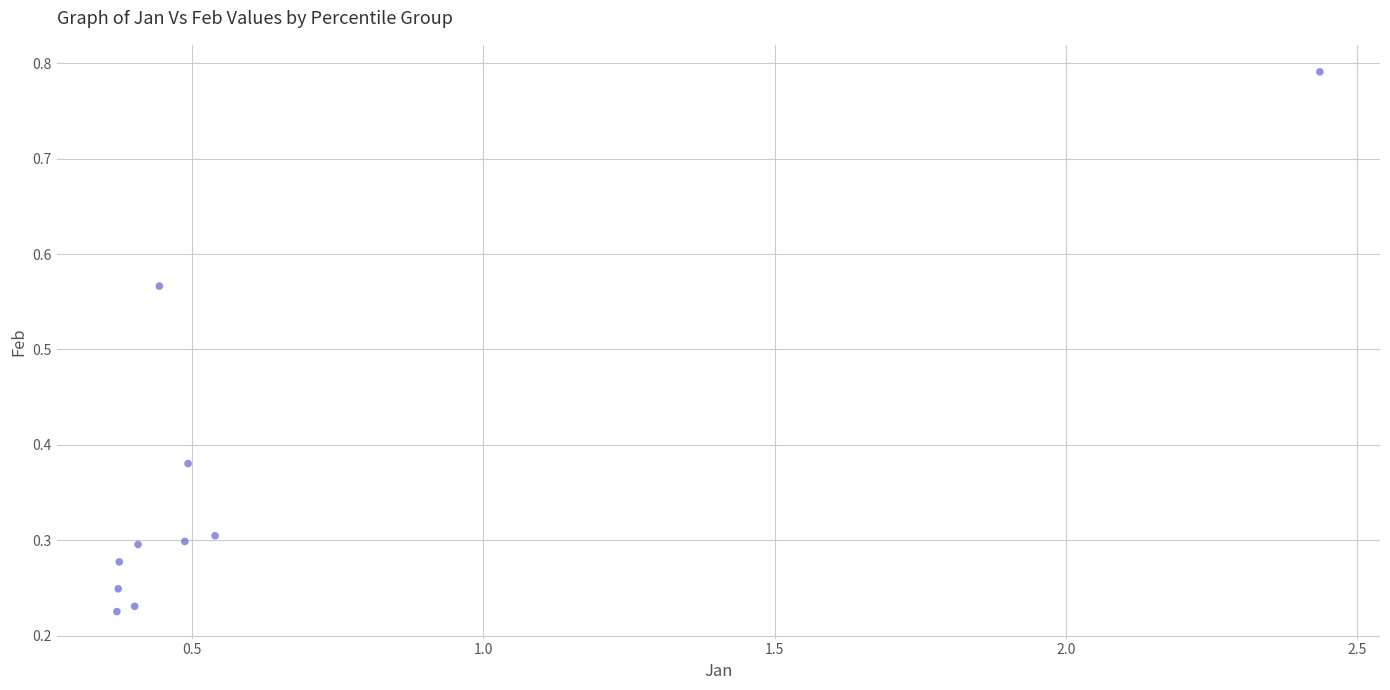

What is the range of X values (max minus min)?

2.1